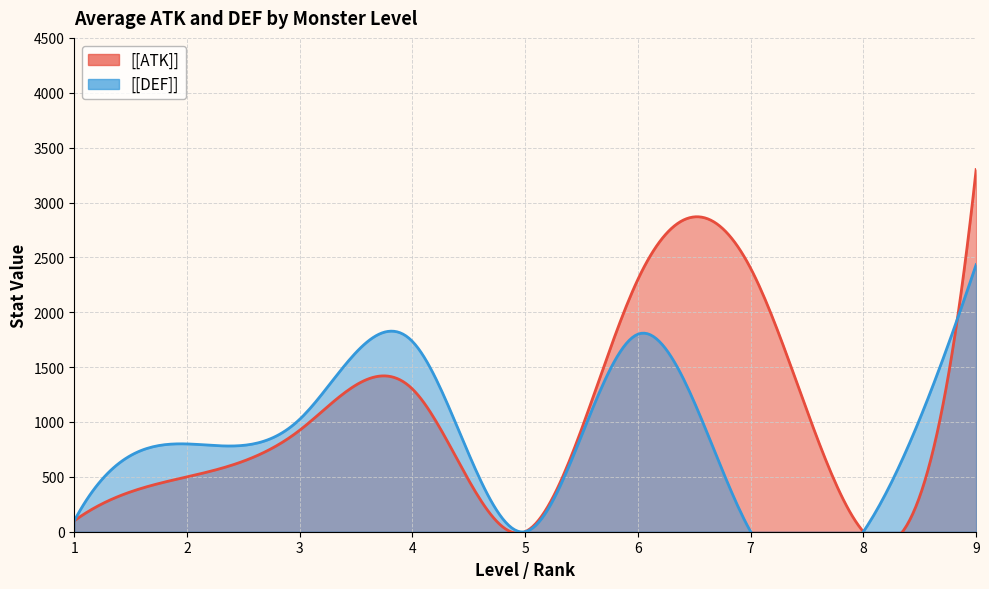

Which category has the highest value in the [[DEF]] series?

9